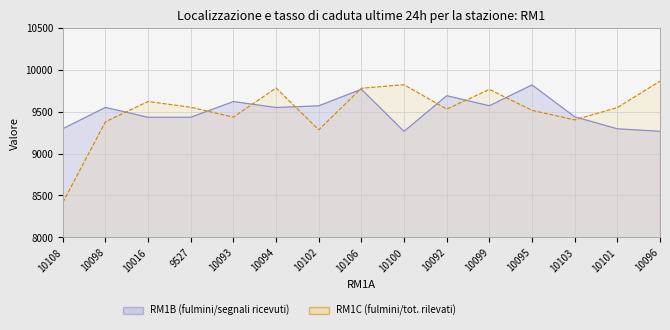

Is it true that RM1C equals 9402 at 10103?

True